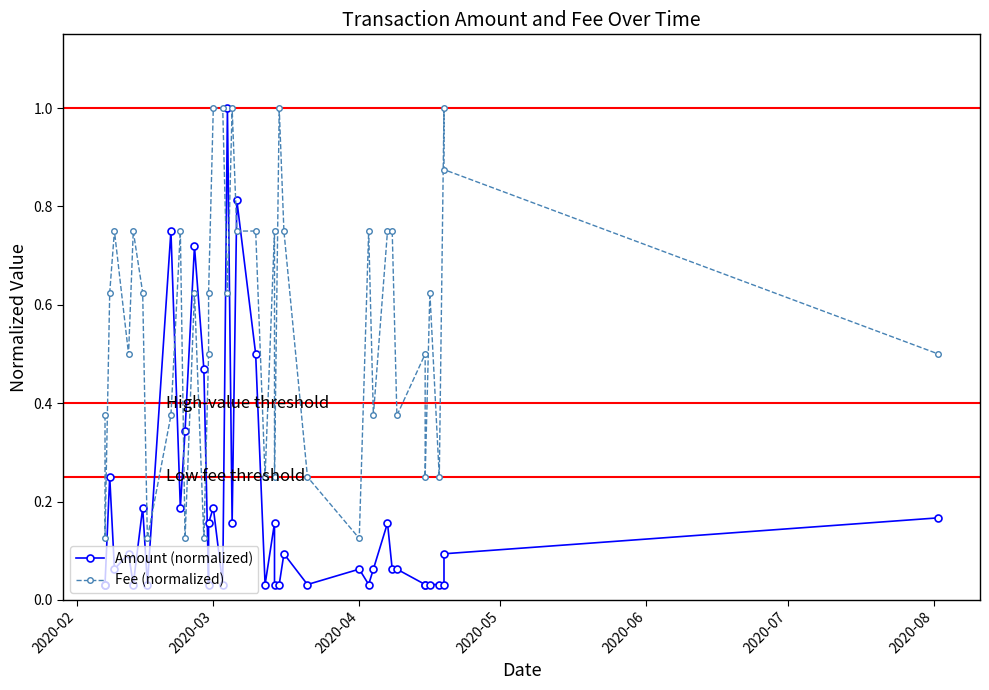

Is the value of Fee (normalized) at 39 greater than the value of Amount (normalized) at 12?

Yes